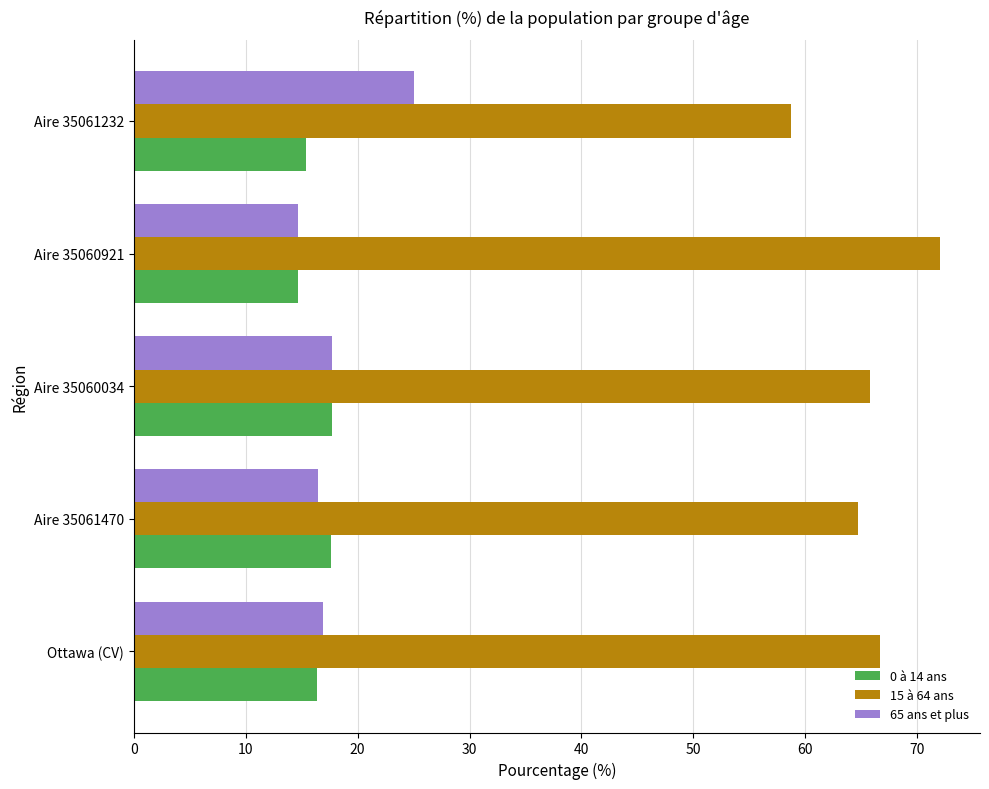

At Aire 35061232, list the series in order from largest to smallest.

15 à 64 ans, 65 ans et plus, 0 à 14 ans